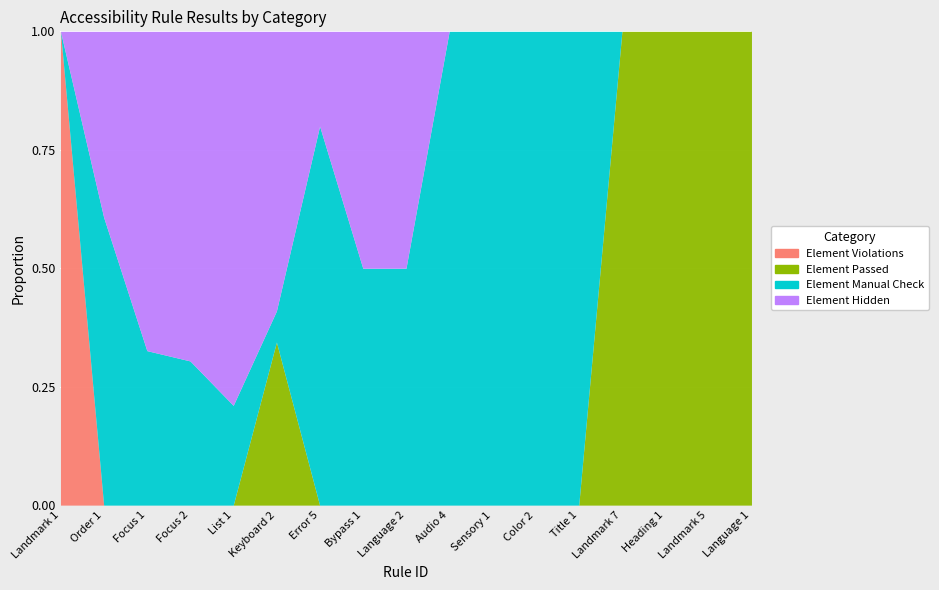

What is the difference between the maximum and minimum values in the Element Hidden series?

62